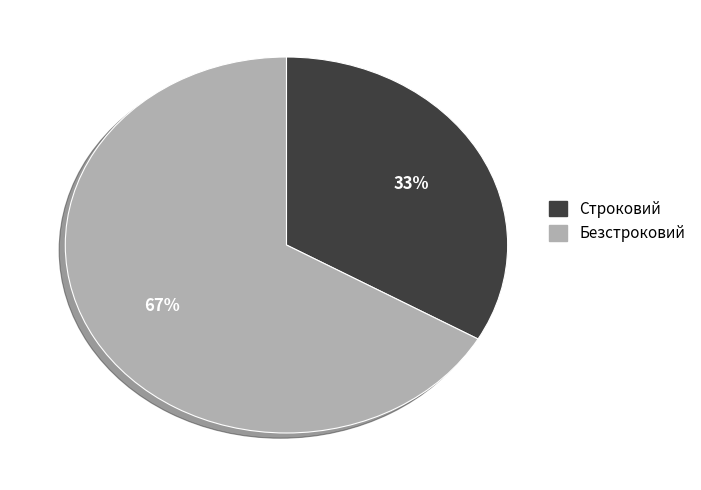

How many segments does this pie chart have?

2